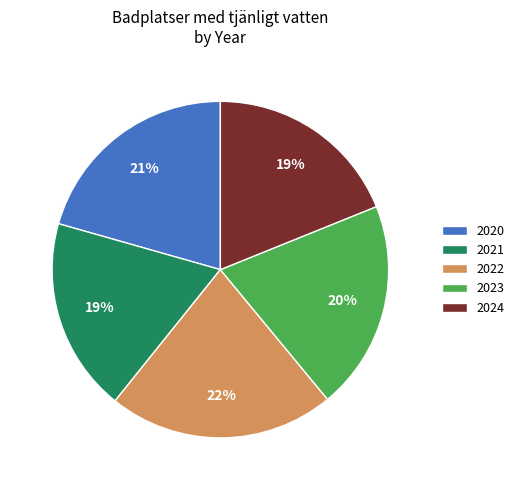

To the nearest percent, what percentage of the pie is 2020?

21%